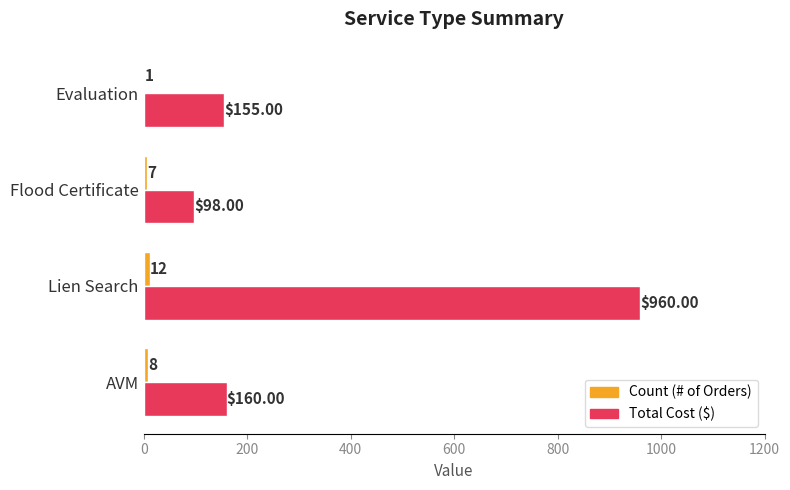

Which label corresponds to the largest value in the chart?

Lien Search